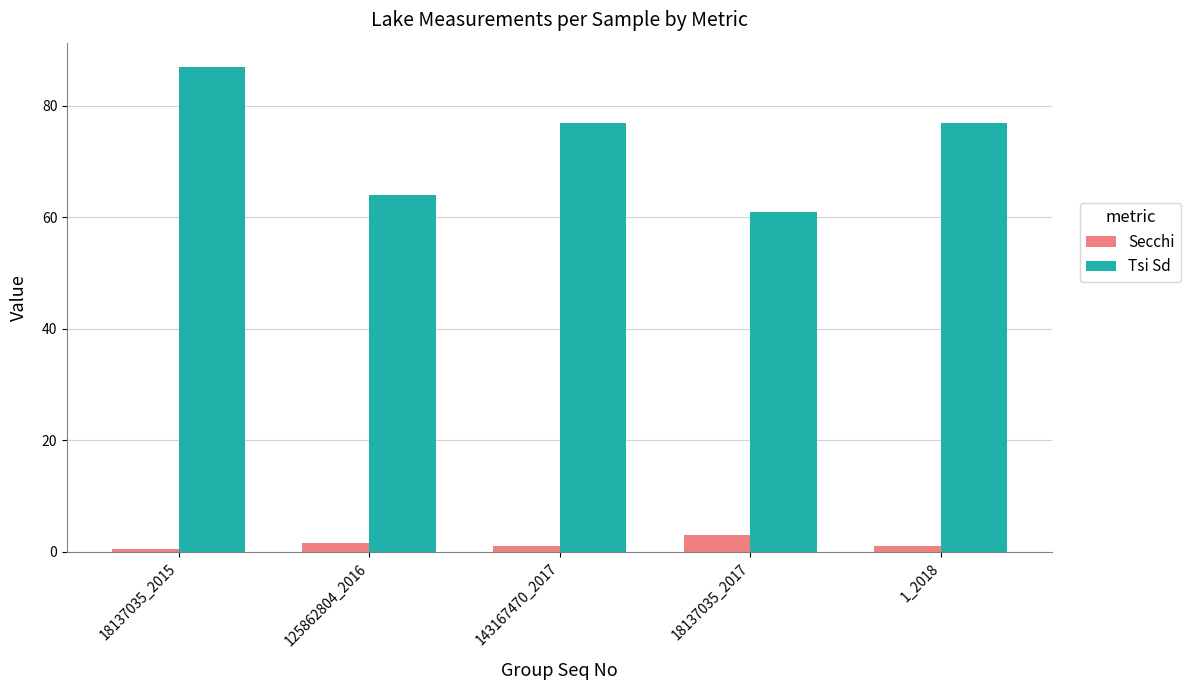

Reading left to right, what are all the values shown in this chart?

Secchi: 18137035_2015=0.5	125862804_2016=1.6	143167470_2017=1.0	18137035_2017=3.0	1_2018=1.0
Tsi Sd: 18137035_2015=87.0	125862804_2016=64.0	143167470_2017=77.0	18137035_2017=61.0	1_2018=77.0